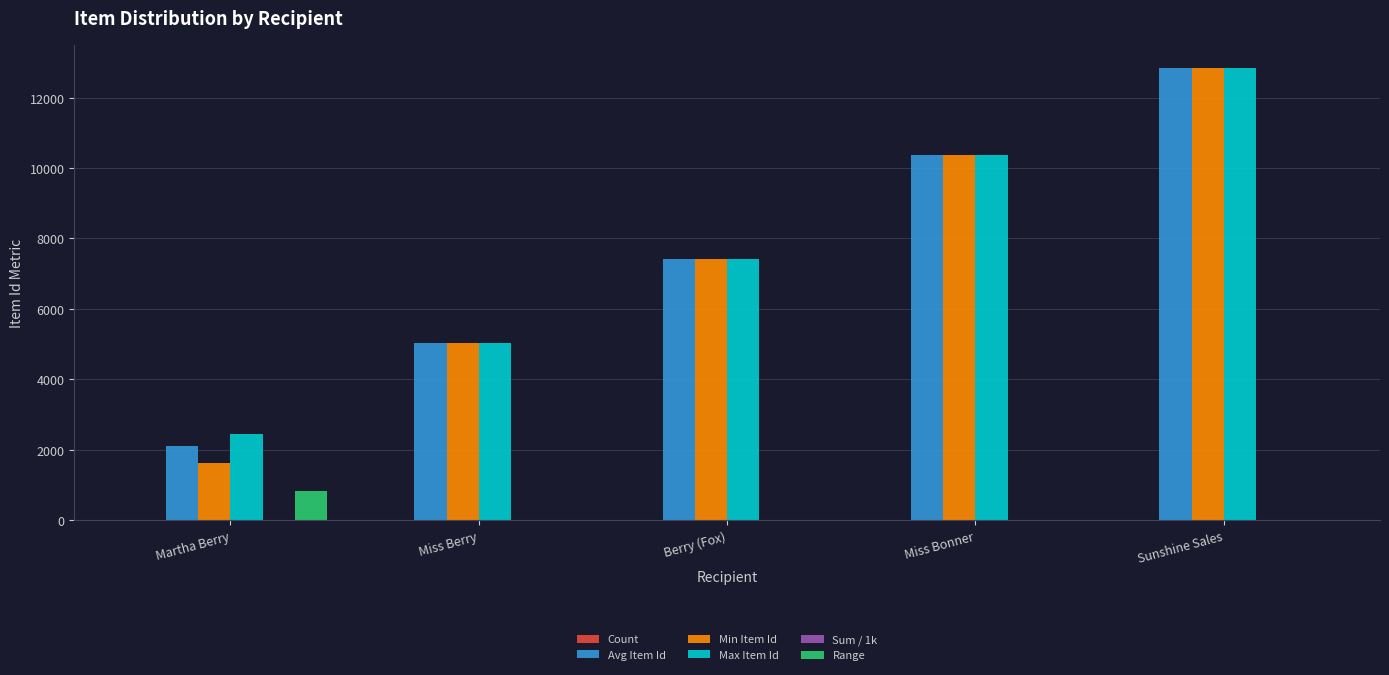

At which category is the sum across all series the highest?

Sunshine Sales